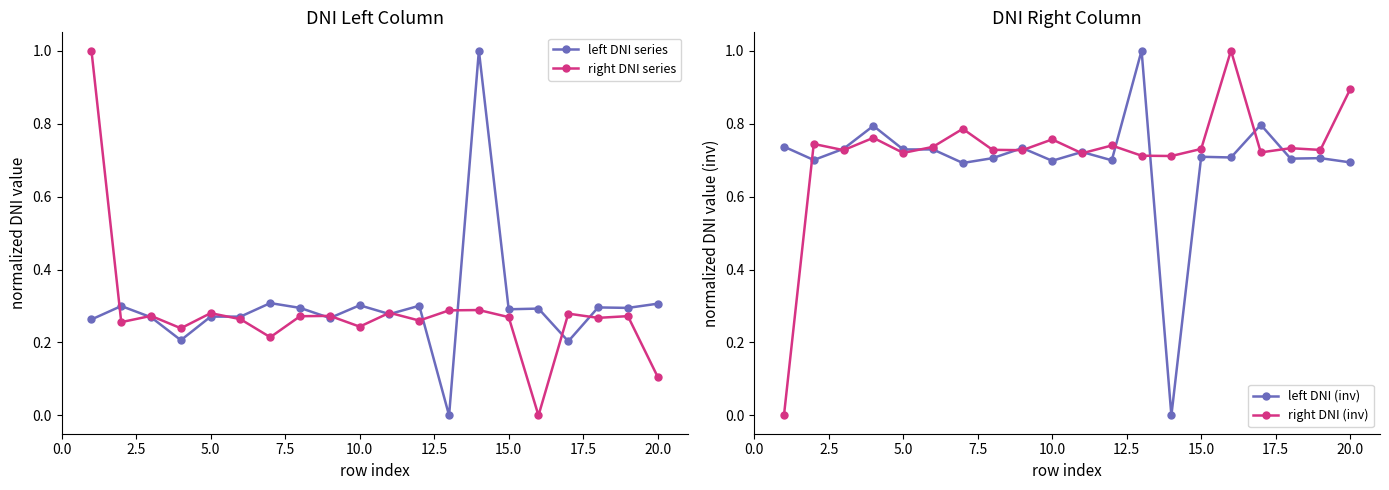

True or false: left DNI series has a value of 0.1 at 10.0.

False